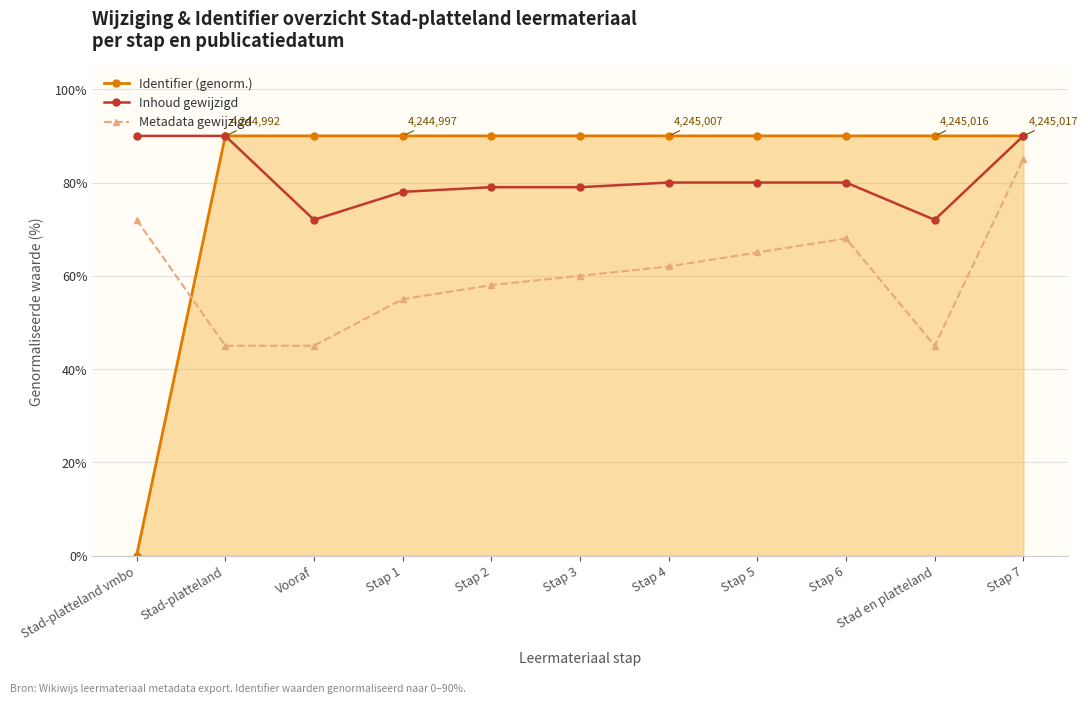

What is the difference between the highest and lowest values at Stap 5?

25.0